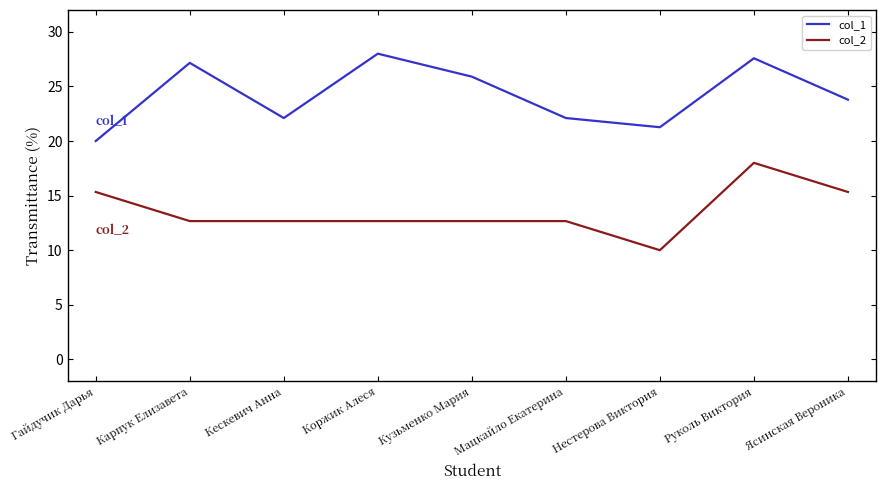

Is it true that col_2 equals 4.0 at Кузьменко Мария?

False